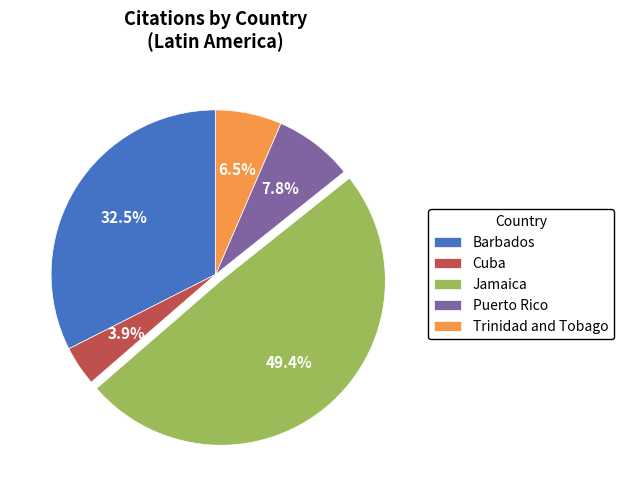

Rank the categories by value from lowest to highest.

Cuba, Trinidad and Tobago, Puerto Rico, Barbados, Jamaica